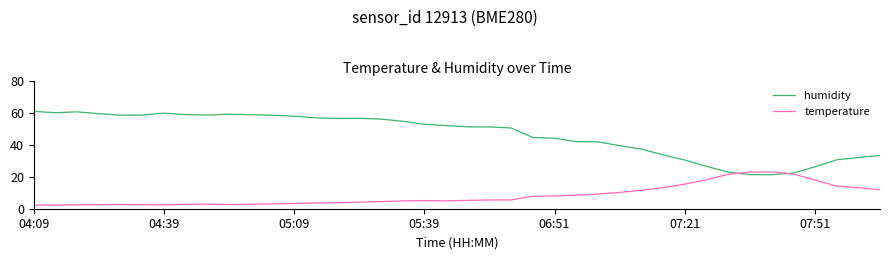

What is the minimum value shown in the chart?

2.2